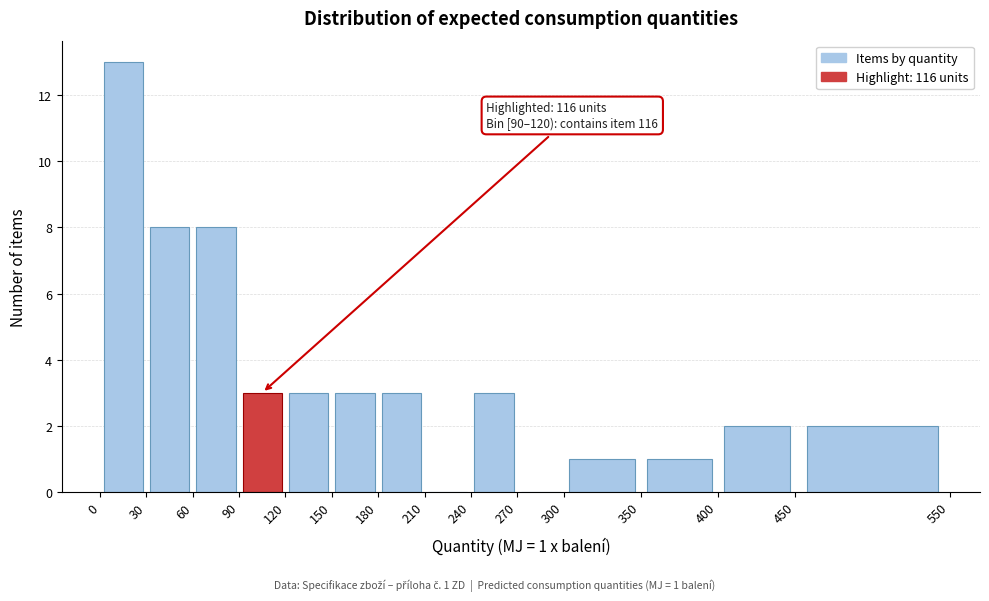

Which range on the x-axis has the tallest bar?

0 to 30